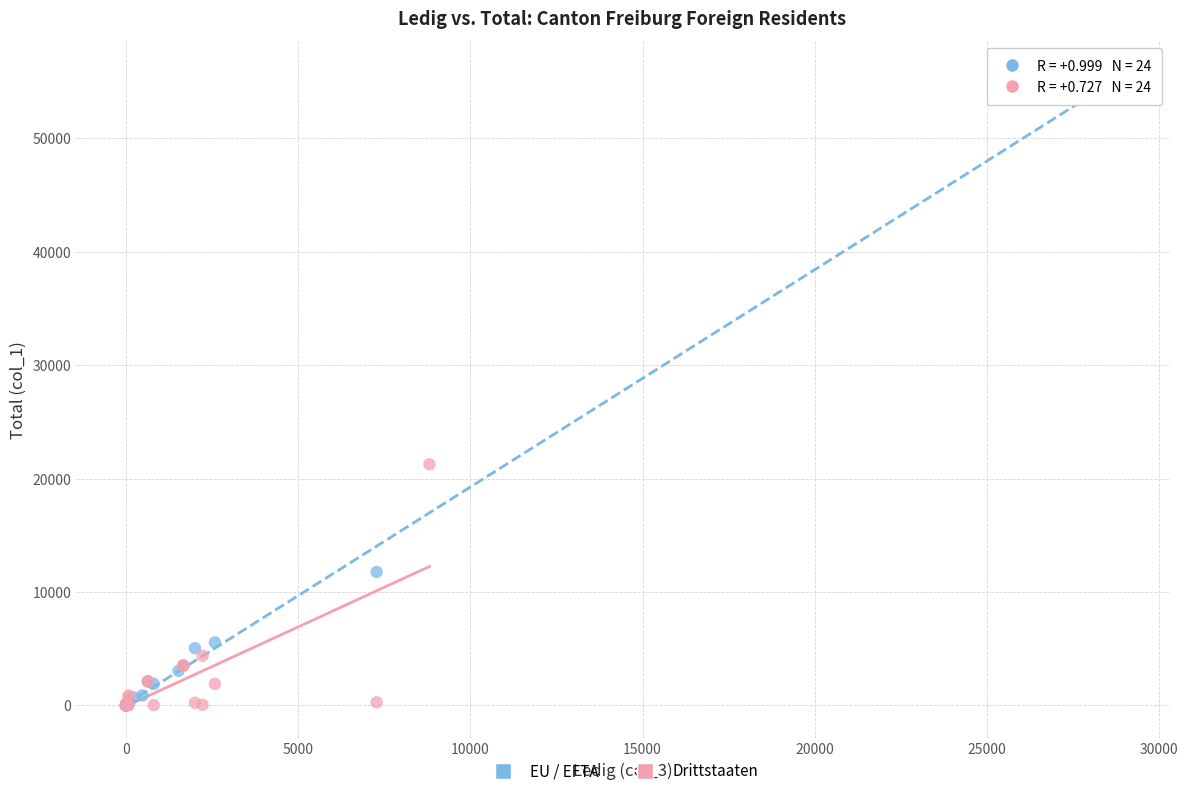

What are all the series names shown in the legend?

EU / EFTA, Drittstaaten